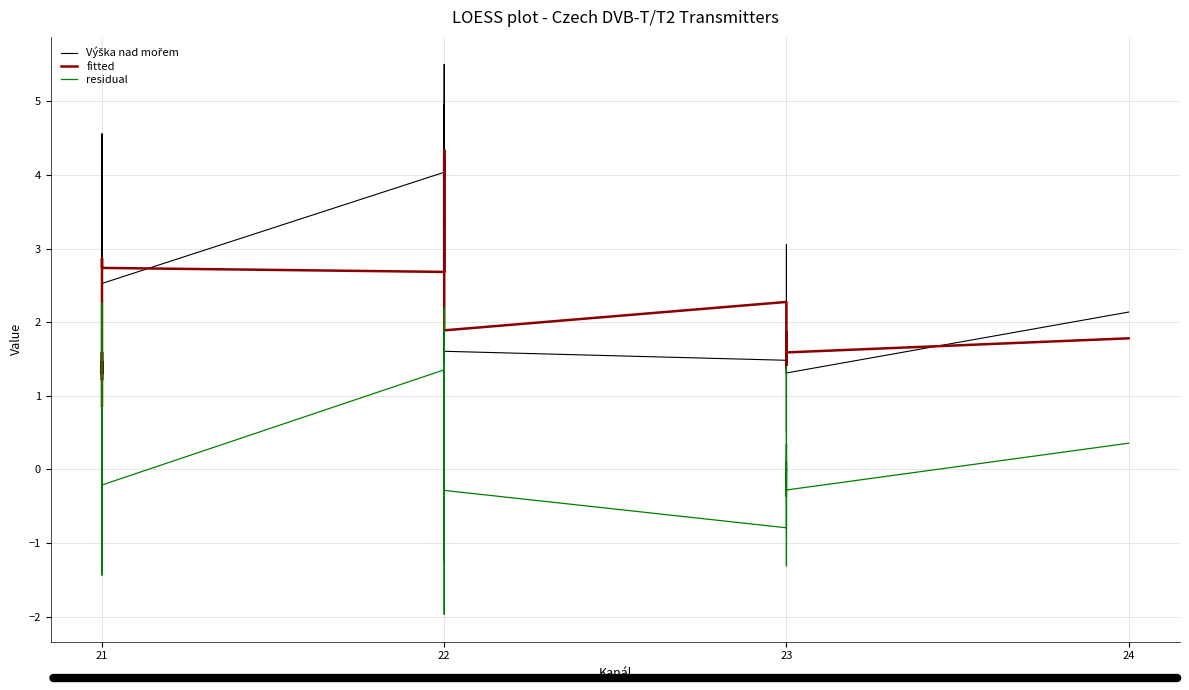

True or false: fitted and residual intersect in this chart.

False